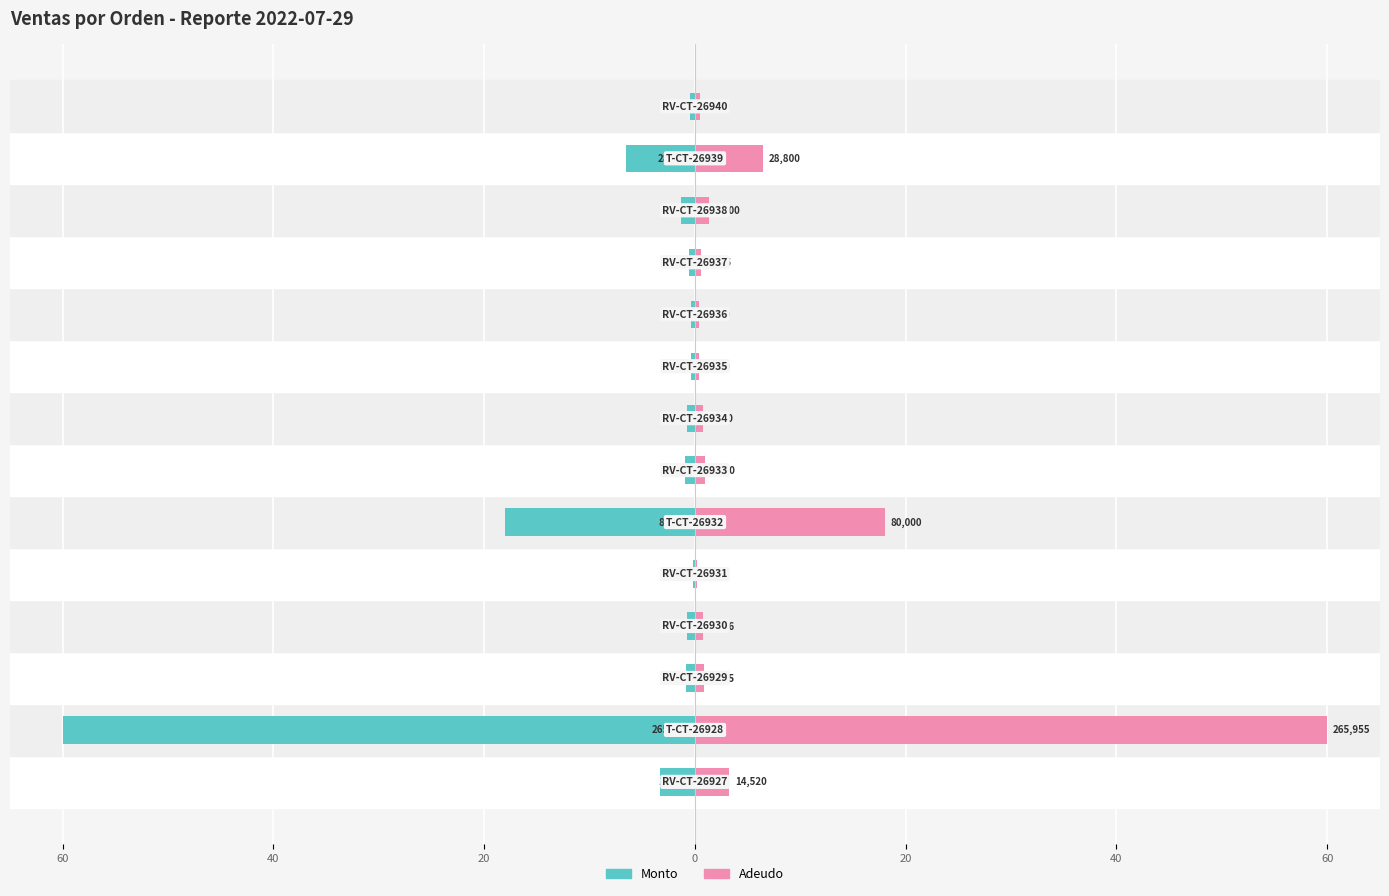

What is the difference between the maximum and minimum values in the Adeudo series?

59.8